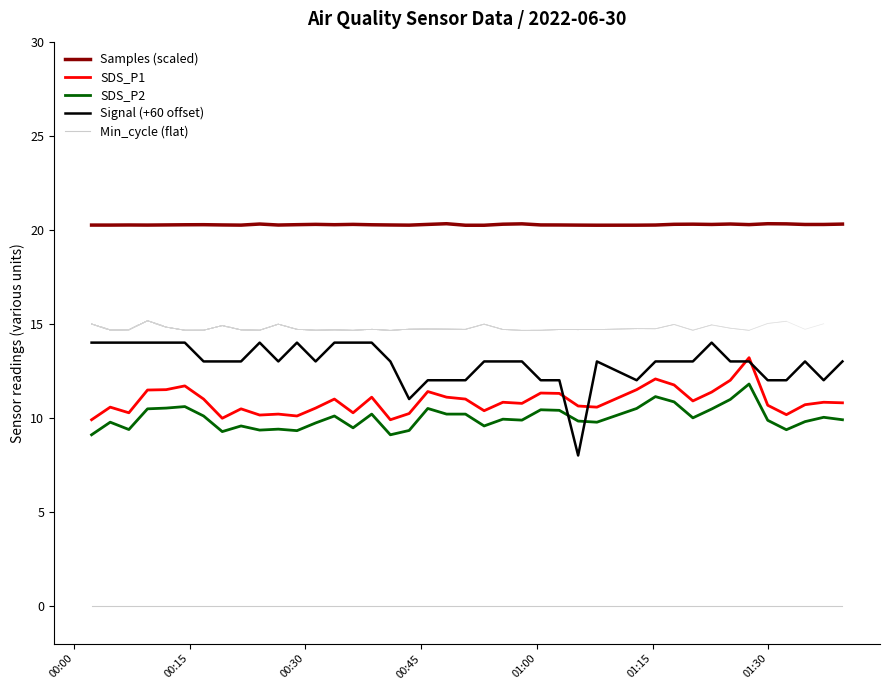

Count the number of data series in this chart.

5